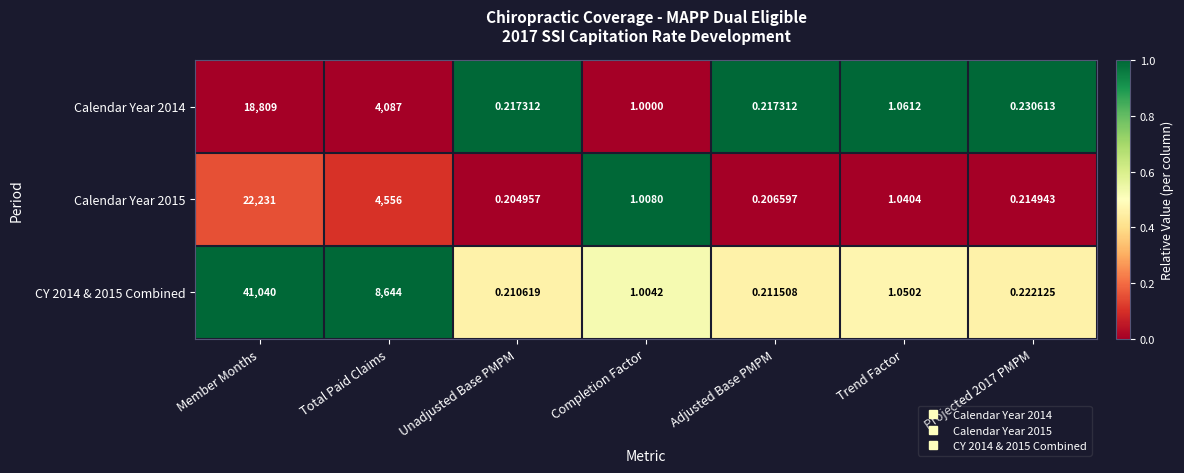

What is the maximum value shown in the chart?

41040.0